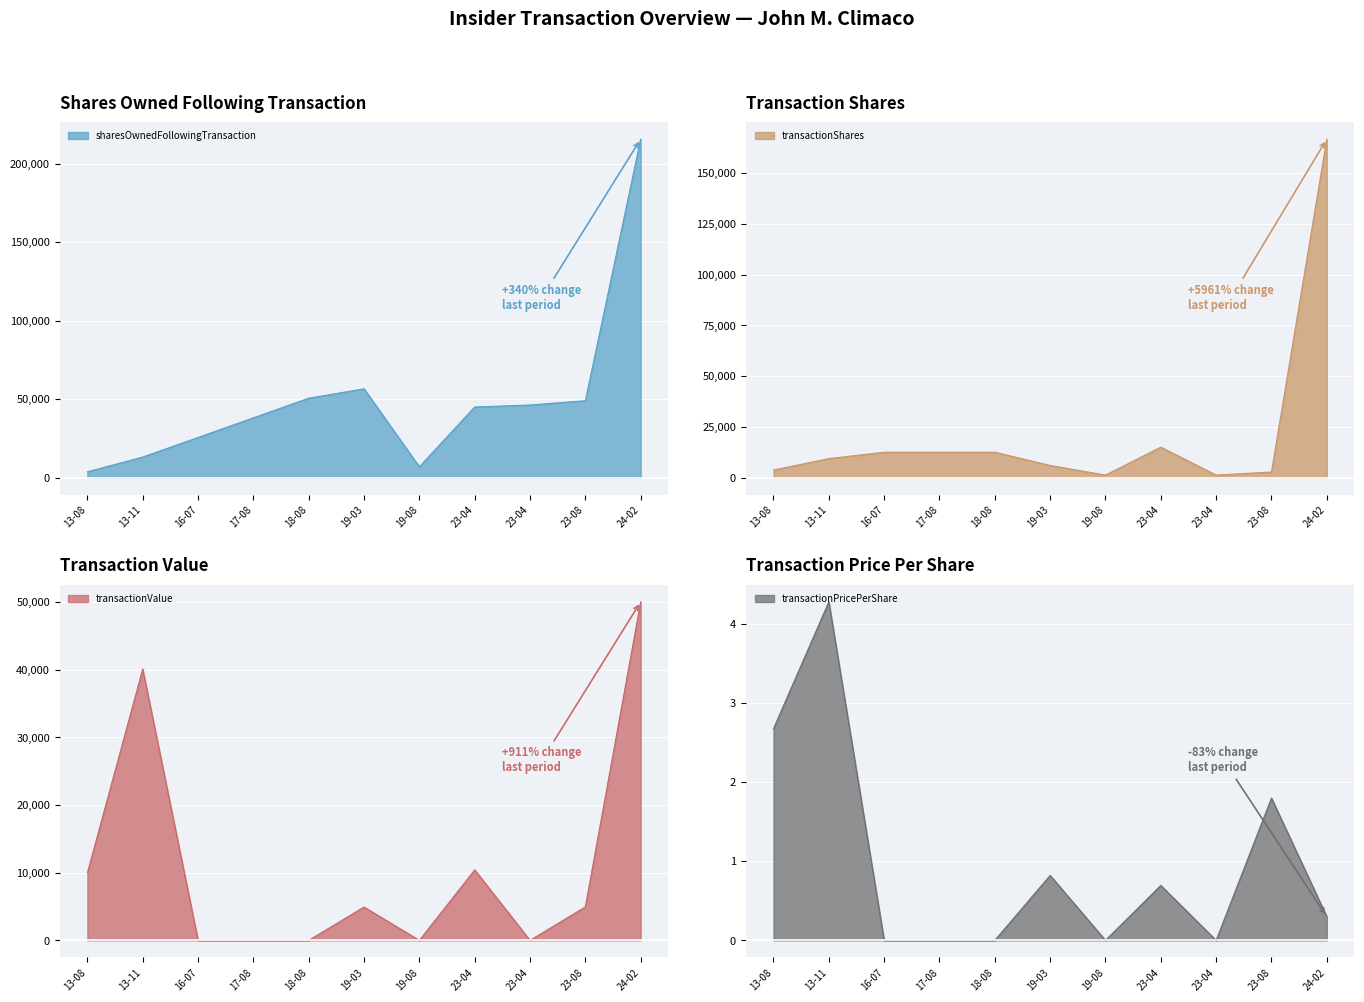

The value of transactionPricePerShare at 16-07 is 0.0. True or false?

True